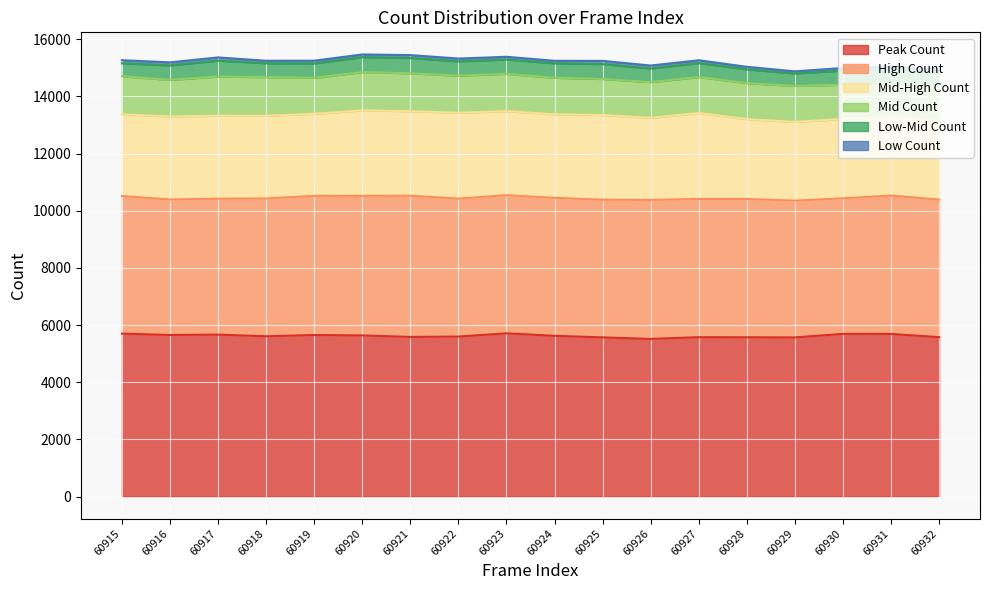

Rank the series at 60921 from lowest to highest value.

Low Count, Low-Mid Count, Mid Count, Mid-High Count, High Count, Peak Count